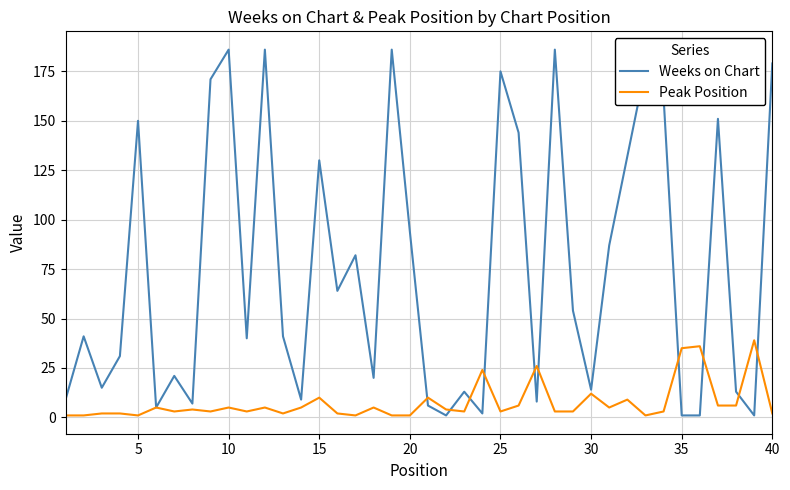

Which series has the widest spread of values?

Weeks on Chart